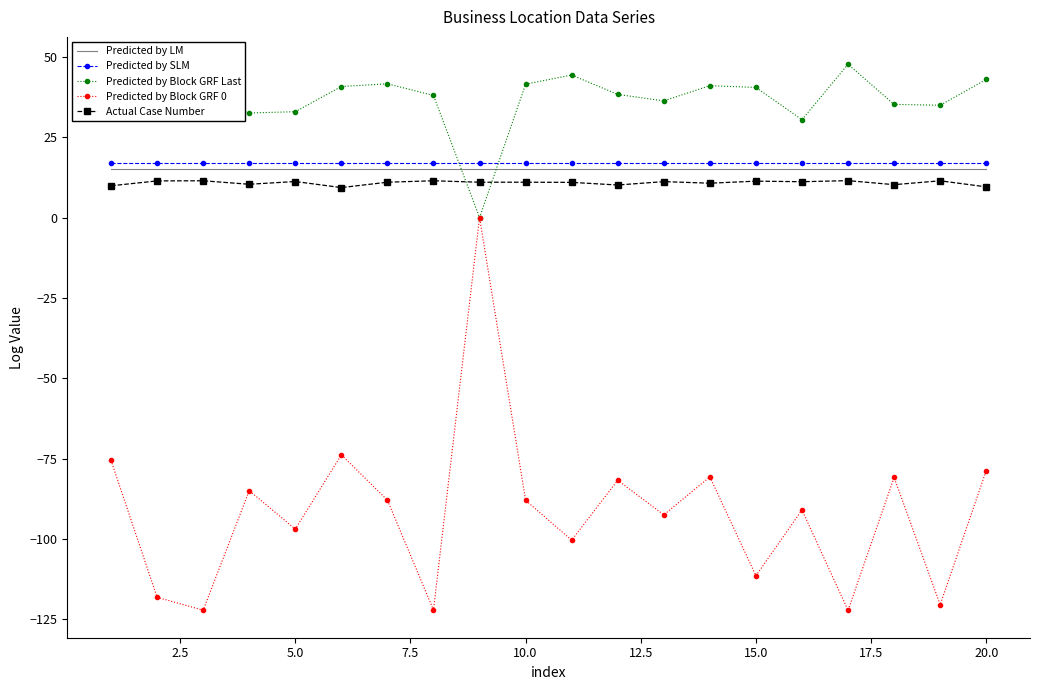

List the series in order of their peak value, lowest first.

Predicted by Block GRF 0, Actual Case Number, Predicted by LM, Predicted by SLM, Predicted by Block GRF Last